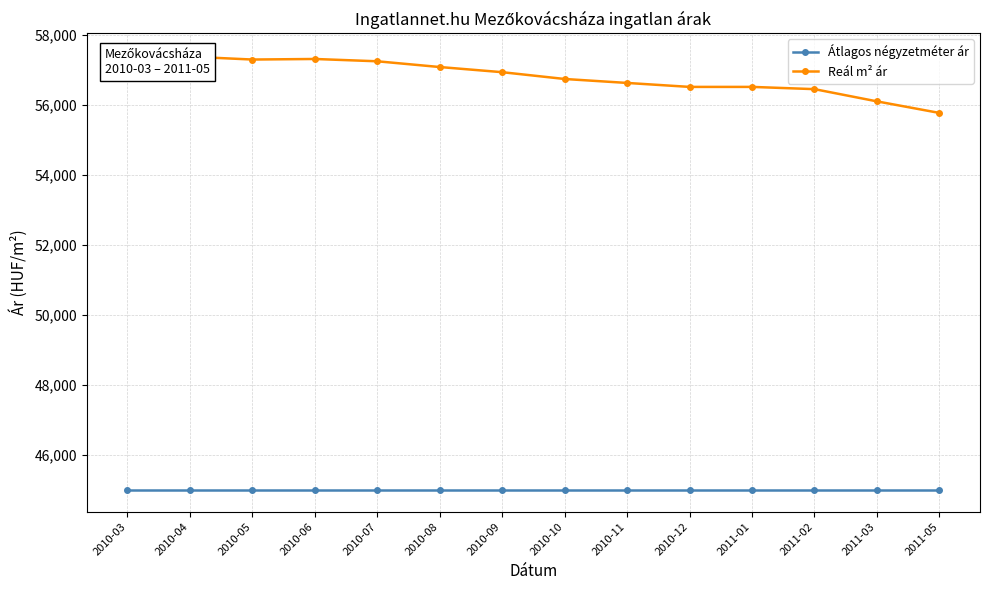

The Reál m² ár series shows 56441 at 2011-02. True or false?

True